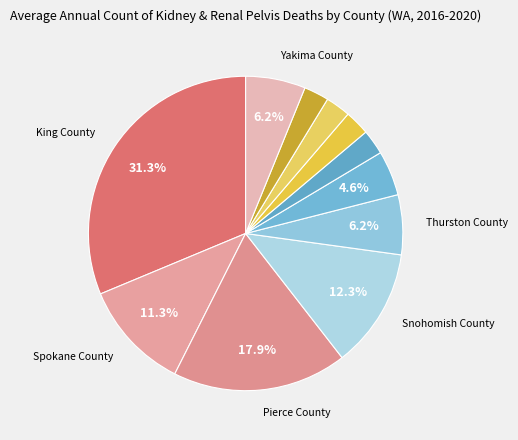

To the nearest percent, what is the difference between the largest and smallest slice percentages?

29%